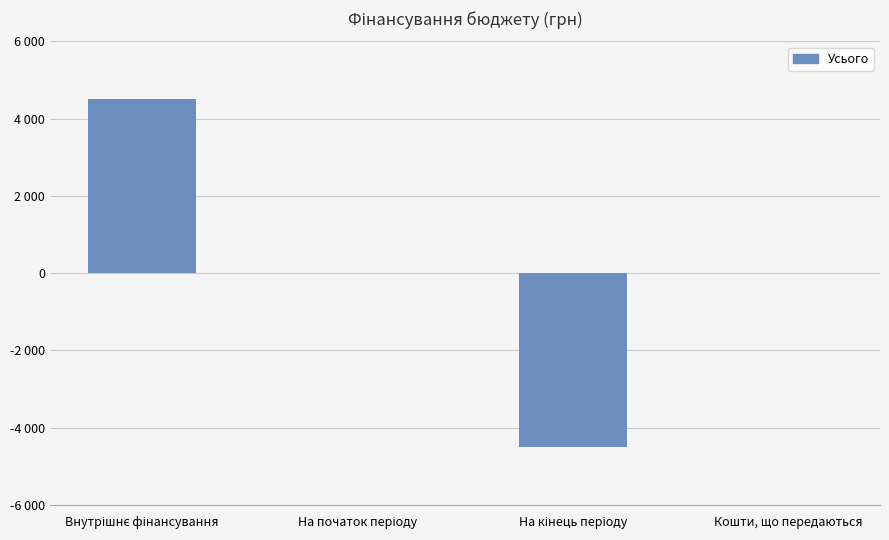

What is the change in value from Внутрішнє фінансування to На початок періоду?

-4511.8